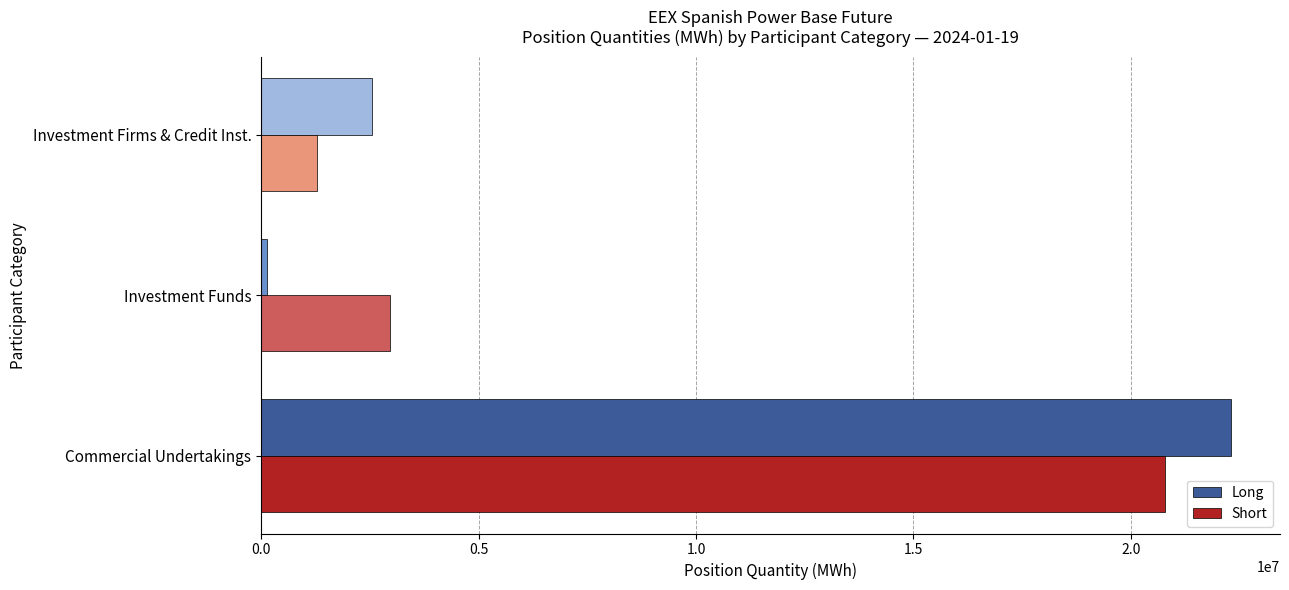

Is it true that Long equals 22314093 at Commercial Undertakings?

True